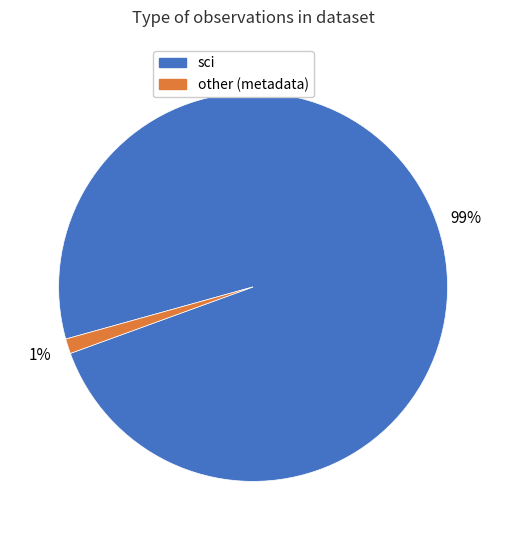

Combined, do sci and other (metadata) account for over 50%?

Yes